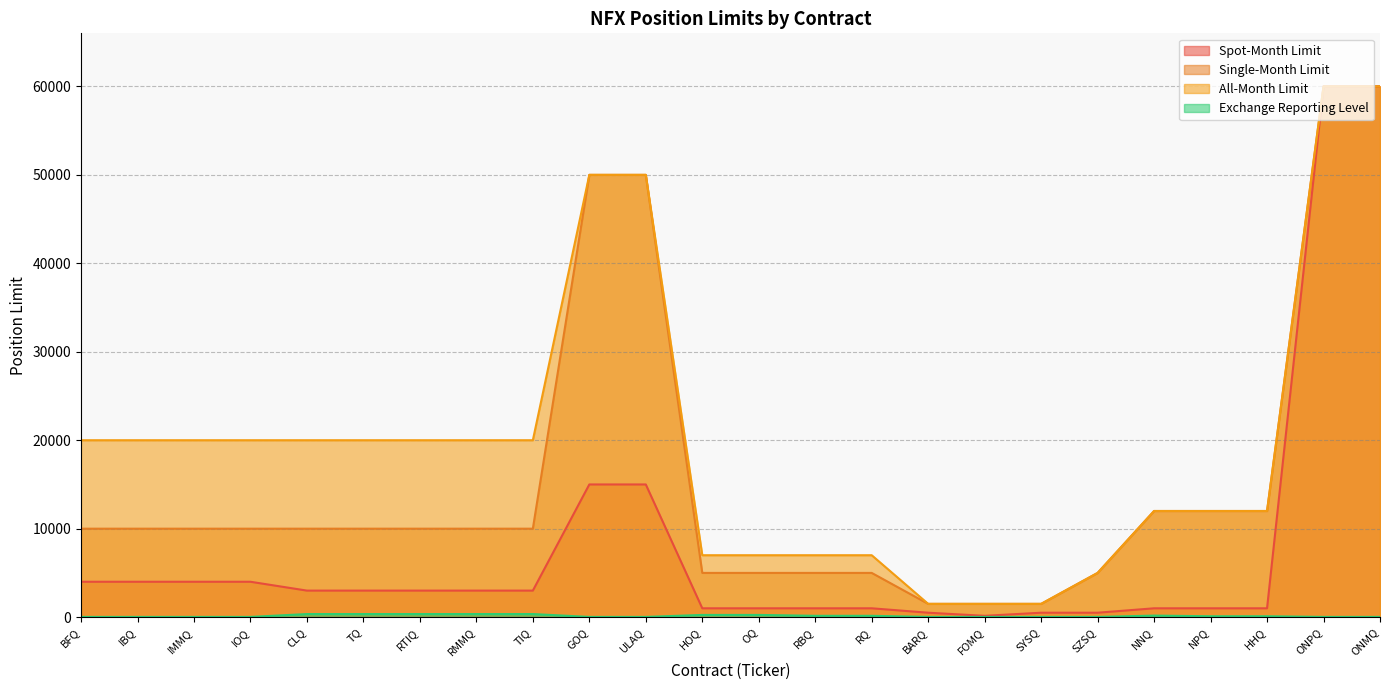

True or false: Single-Month Limit has more than 1 interior local peaks.

False